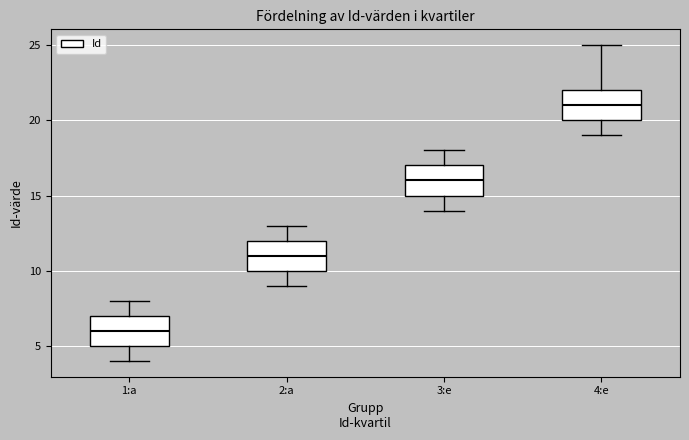

Reading left to right, transcribe this box plot: for each box, give where its median line is, the range the box spans, and where its two whiskers end, as read against the y-axis. The values are not printed on the chart, so give them approximately, as read against the axis.

1:a: median 6, box 5 to 7, whiskers 4 to 8
2:a: median 11, box 10 to 12, whiskers 9 to 13
3:e: median 16, box 15 to 17, whiskers 14 to 18
4:e: median 21, box 20 to 22, whiskers 19 to 25